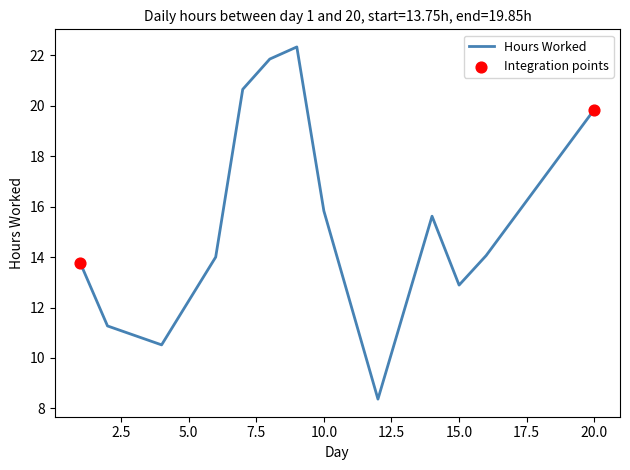

What is the greatest value displayed?

22.3